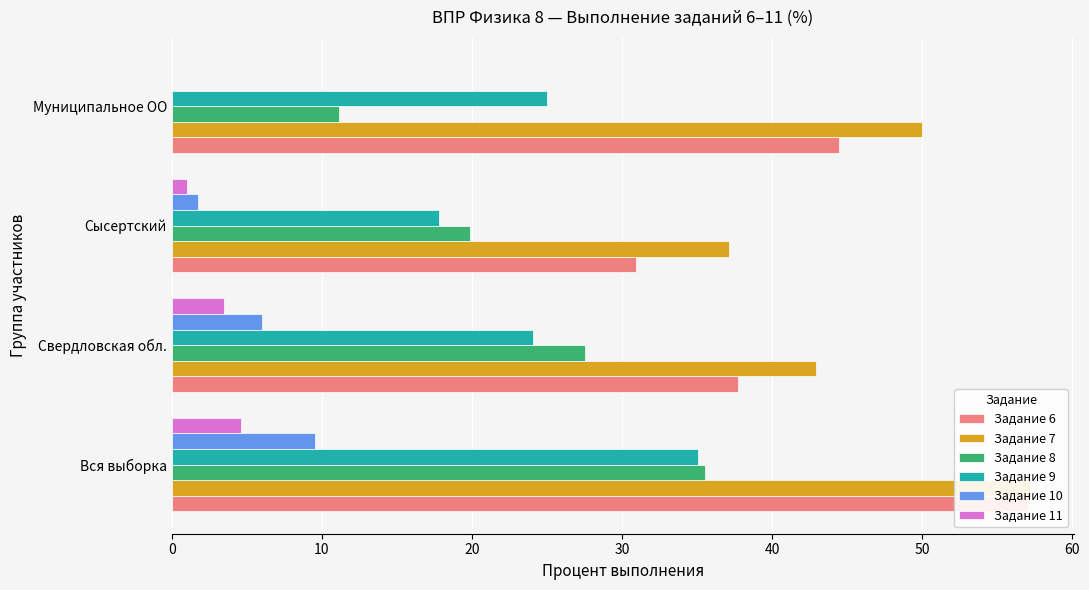

How many groups of bars are there?

4